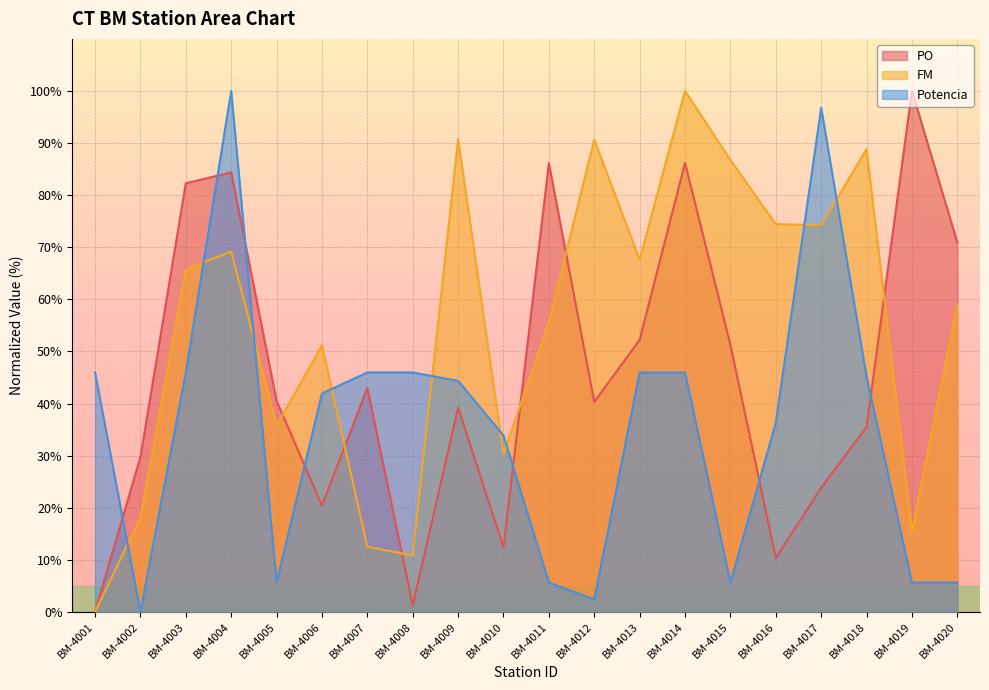

At how many categories does at least one series exceed 31?

19